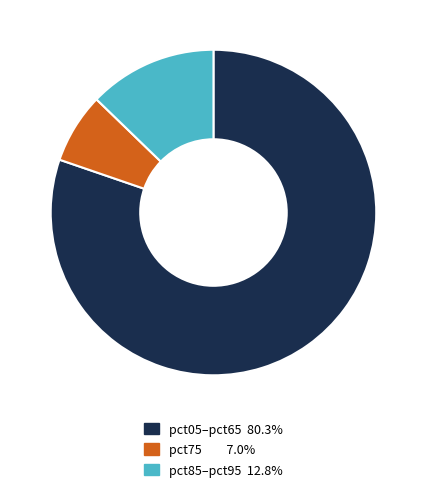

Does any single category account for the majority?

Yes